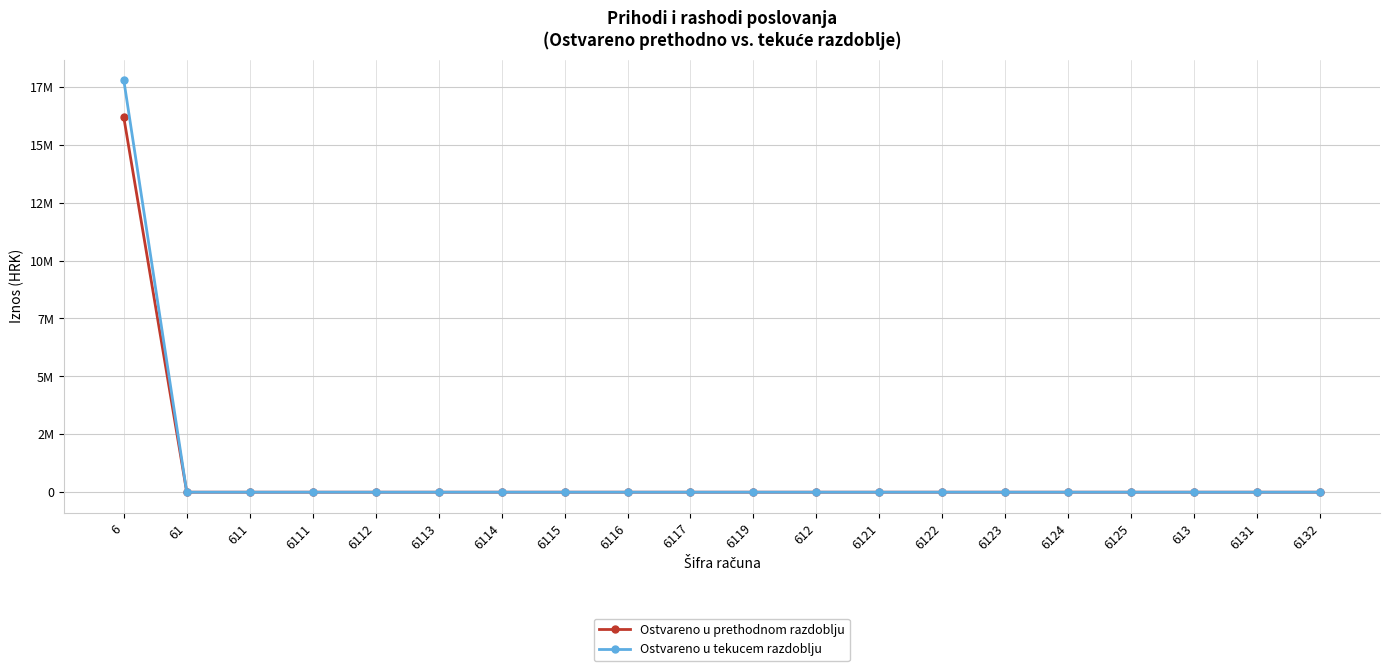

What are all the series names shown in the legend?

Ostvareno u prethodnom razdoblju, Ostvareno u tekucem razdoblju